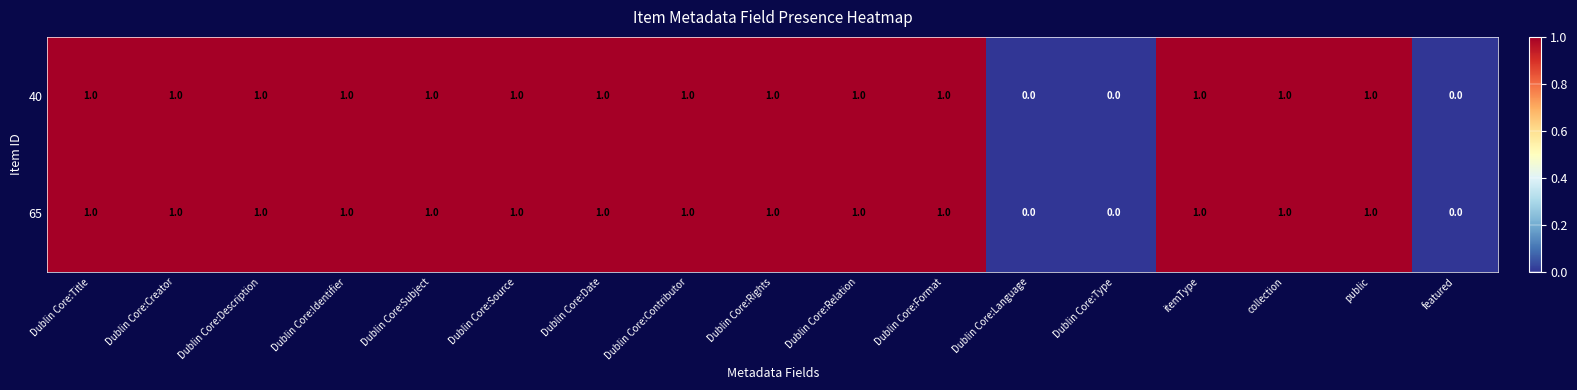

How many data points in 40 are less than 1?

3